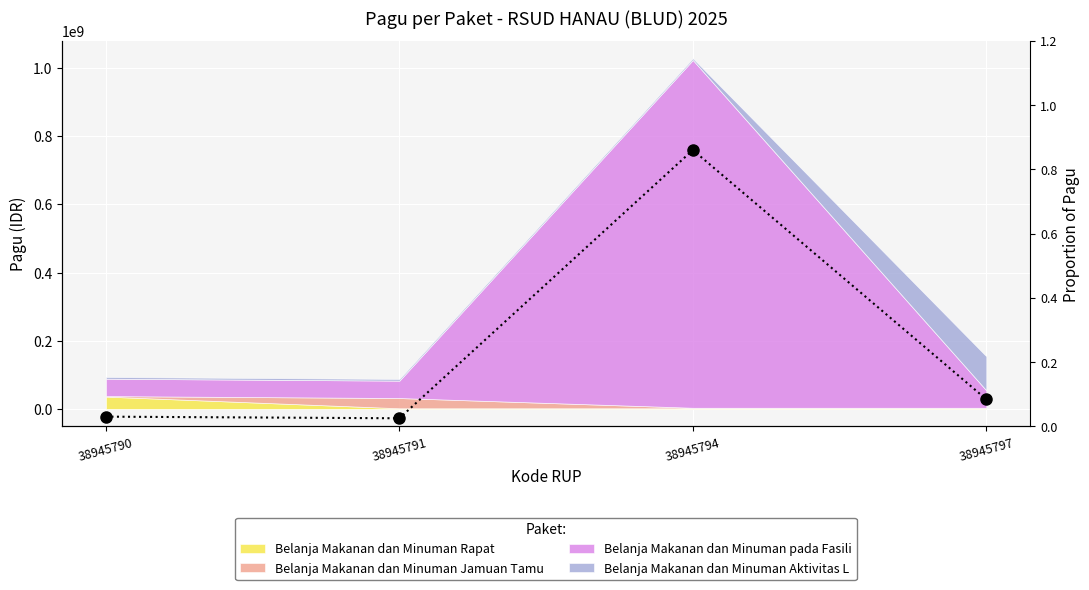

Reading left to right, list all the values displayed in this chart.

38945790=0.0	38945791=0.0	38945794=0.9	38945797=0.1